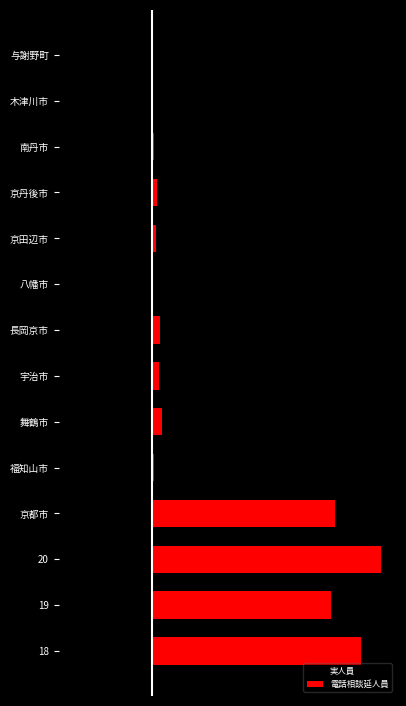

What is the sum of all 実人員 values?

-127.9